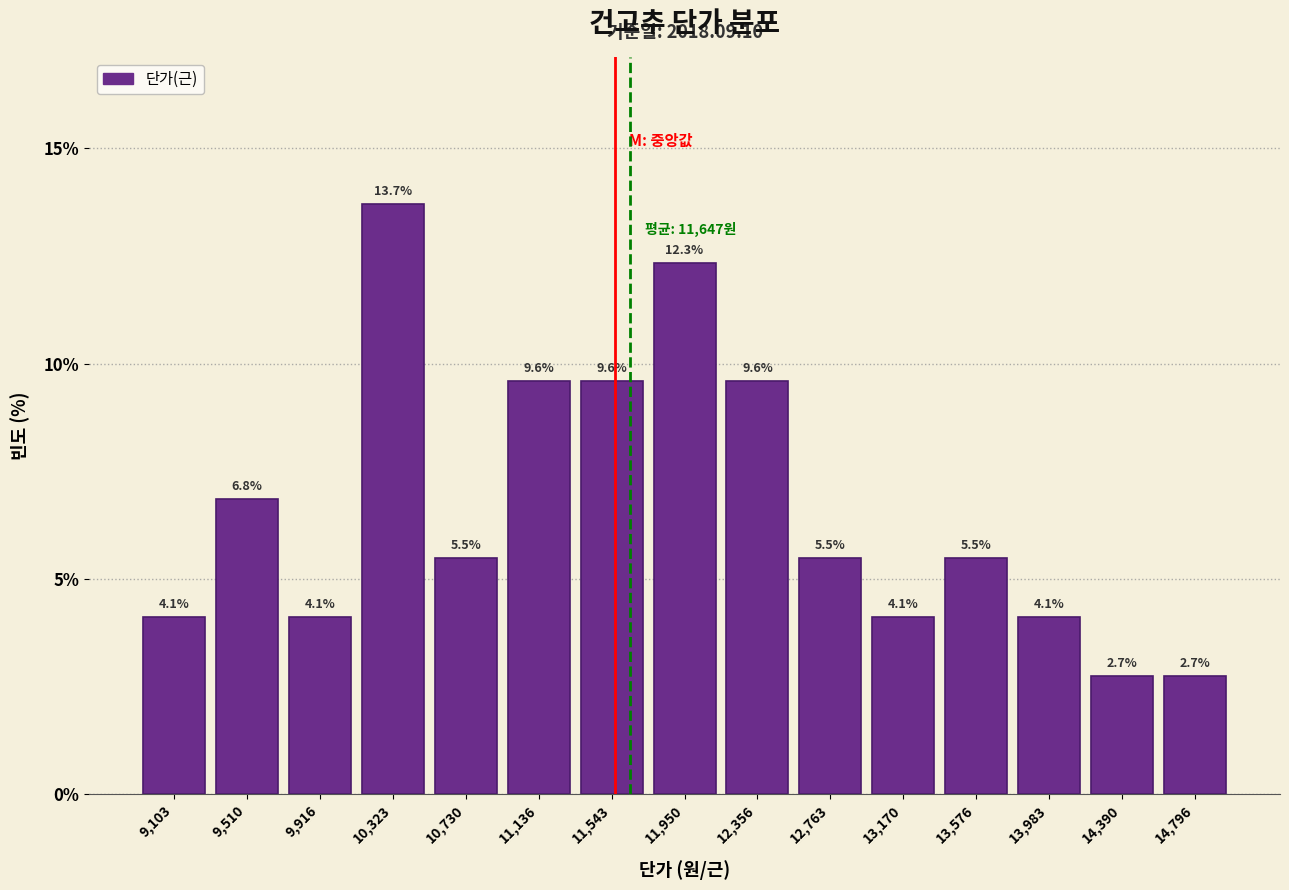

What is the height of the bar covering 12950 to 13350 on the x-axis? The bar edges are not printed on the chart, so give them approximately, as read against the axis.

4.1